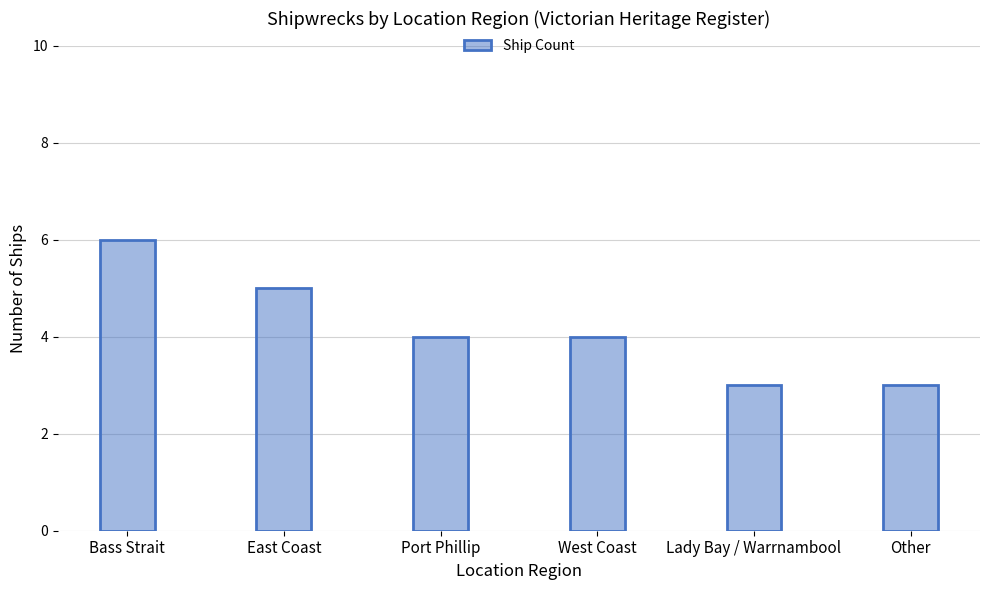

What is the difference between the second highest and minimum values?

2